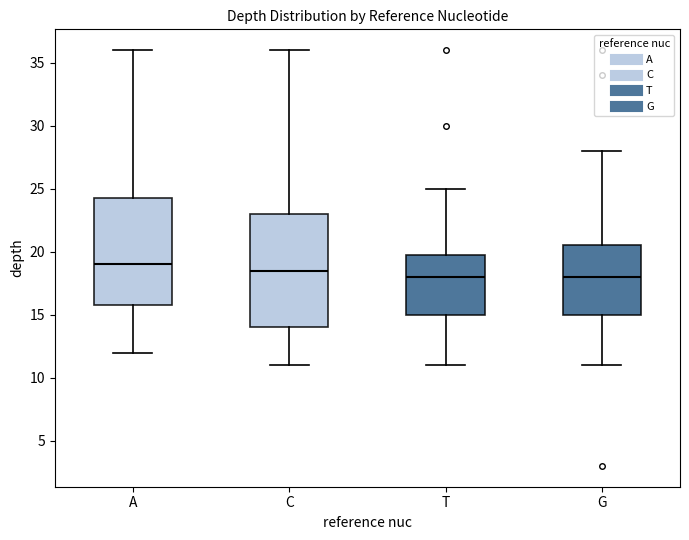

Reading left to right, transcribe this box plot: for each box, give where its median line is, the range the box spans, and where its two whiskers end, as read against the y-axis. The values are not printed on the chart, so give them approximately, as read against the axis.

A: median 19.0, box 16.0 to 24.5, whiskers 12.0 to 36.0
C: median 18.5, box 14.0 to 23.0, whiskers 11.0 to 36.0
T: median 18.0, box 15.0 to 20.0, whiskers 11.0 to 25.0
G: median 18.0, box 15.0 to 20.5, whiskers 11.0 to 28.0